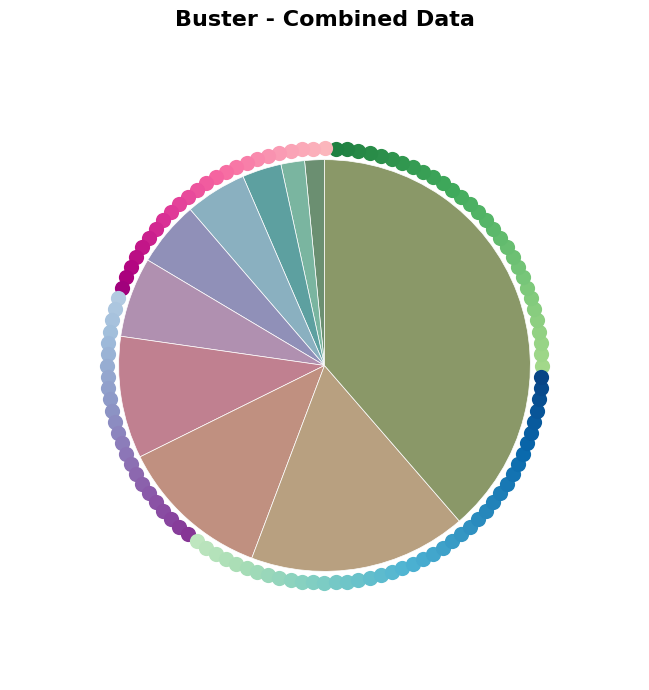

Rank the categories by value from highest to lowest.

pct95, pct85, pct75, pct65, pct55, pct45, pct35, pct25, pct15, pct05